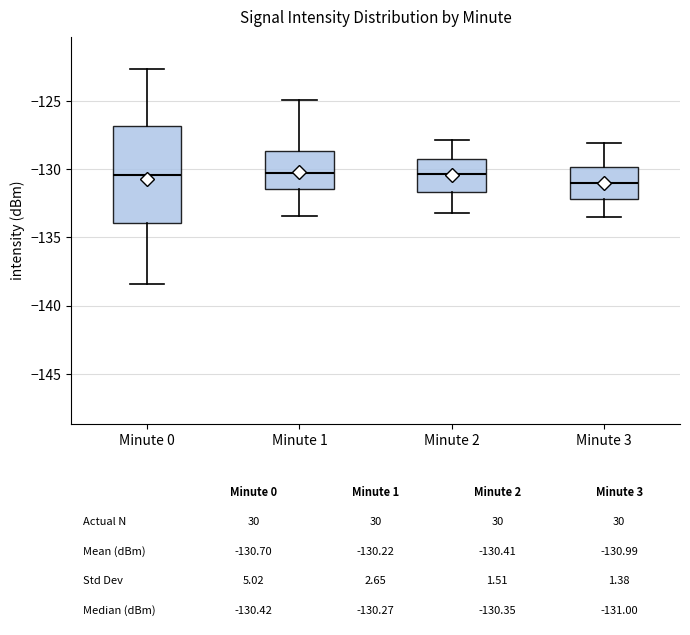

Comparing the boxes themselves (not the whiskers), which one is the tallest?

Minute 0